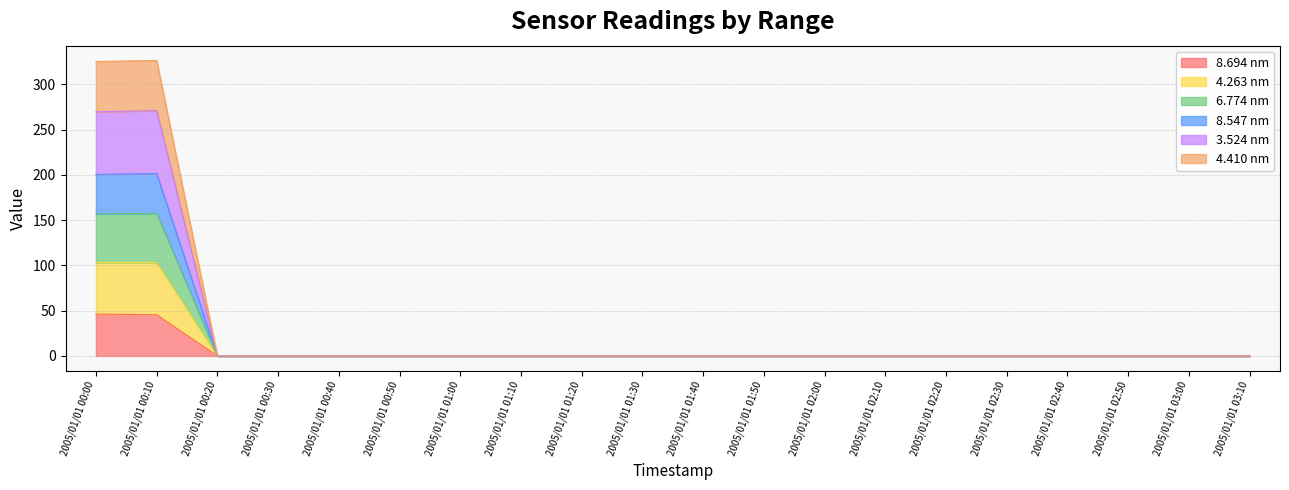

Does the chart have visible grid lines?

Yes